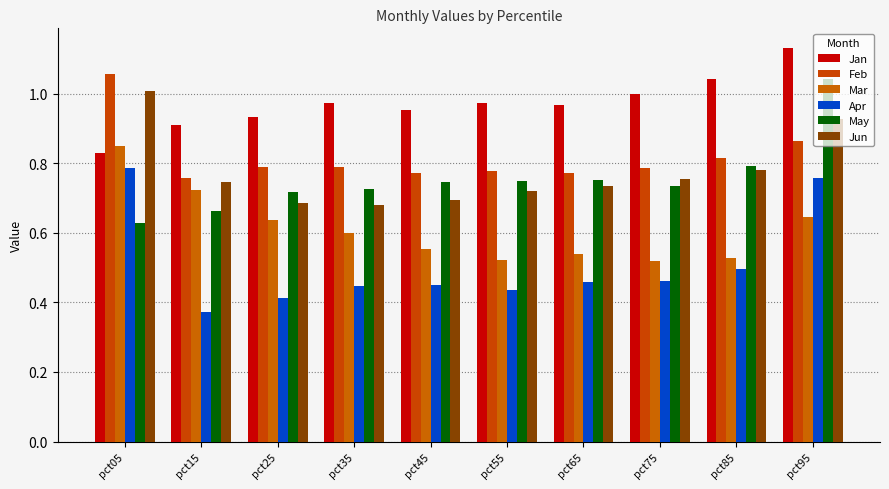

The value of Mar at pct45 is 0.3. True or false?

False